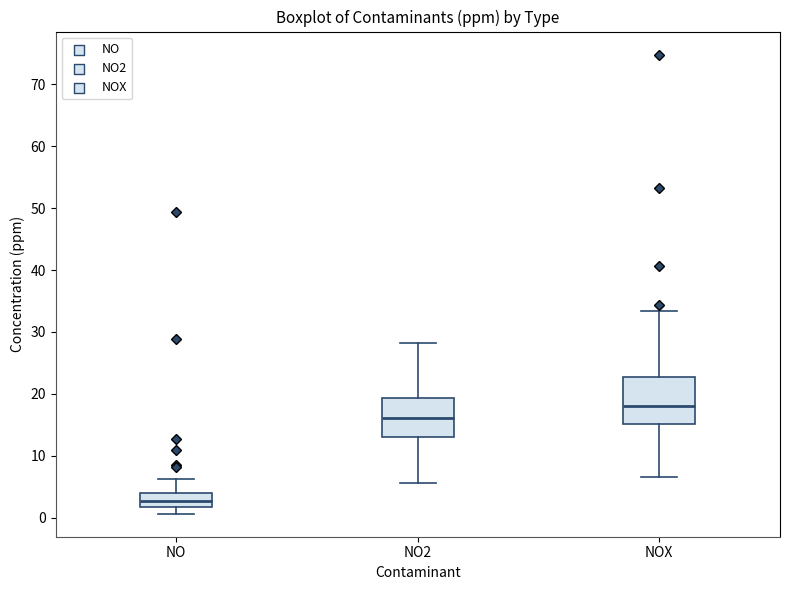

Reading left to right, read every box against the y-axis: the position of its median line, the range the box covers, and the ends of its whiskers. The values are not printed on the chart, so give them approximately, as read against the axis.

NO: median 3, box 2 to 4, whiskers 1 to 6
NO2: median 16, box 13 to 19, whiskers 6 to 28
NOX: median 18, box 15 to 23, whiskers 7 to 33